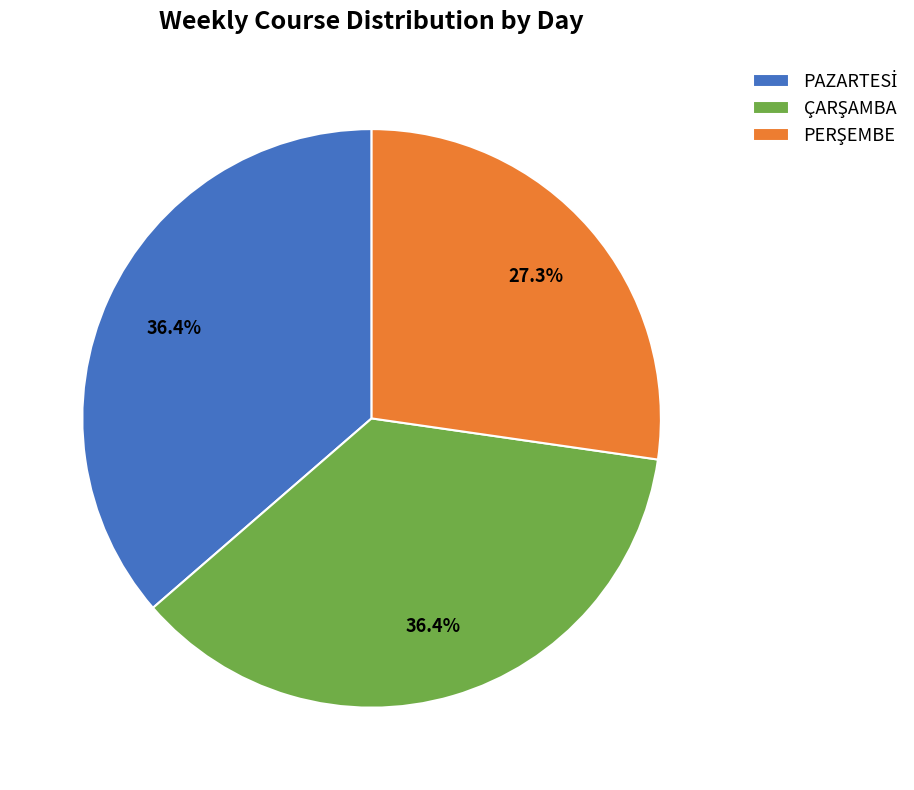

Is there any slice that represents more than half of the pie?

No